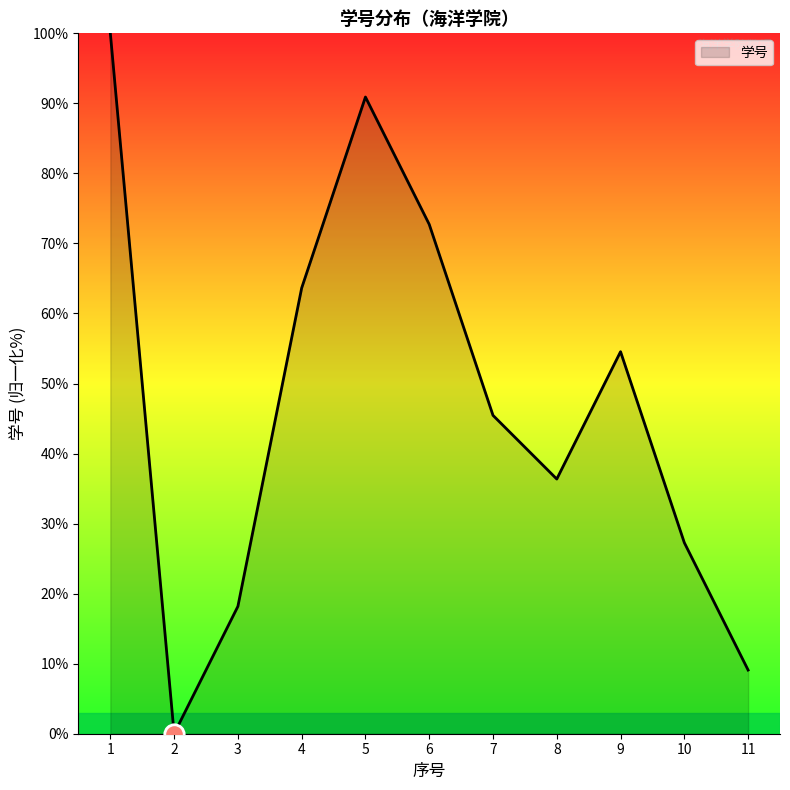

How many values are above zero?

10